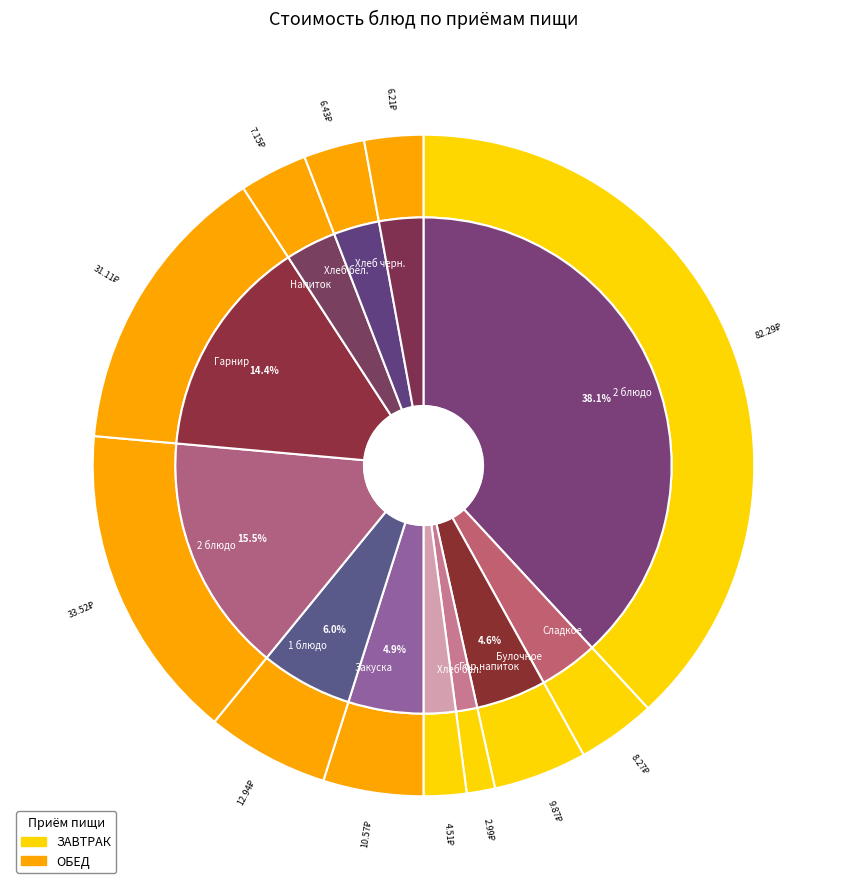

Combined, do САЛАТ ИЗ СВЕКЛЫ ОТВАРНОЙ and БИТОЧЕК РЫБНЫЙ account for over 50%?

No